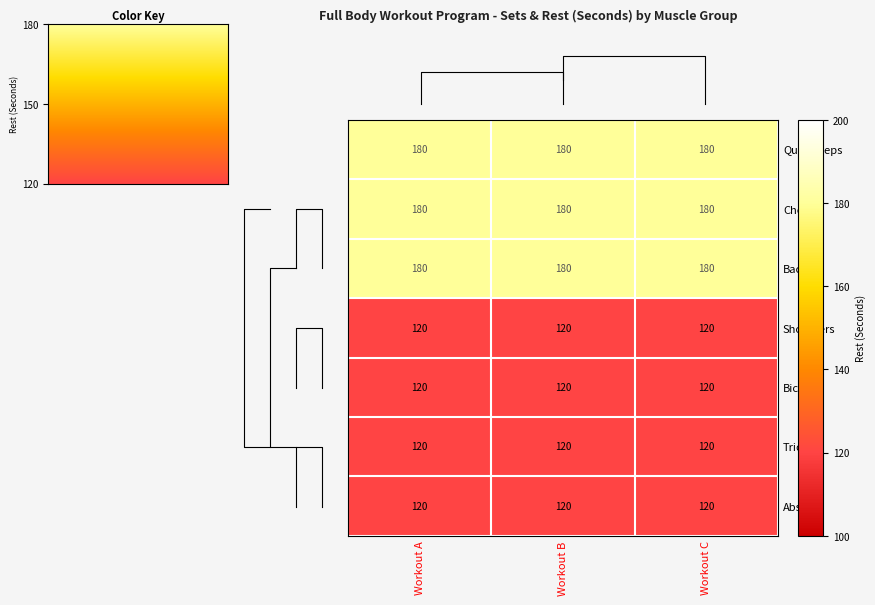

Is it true that Back equals 298 at Workout C?

False